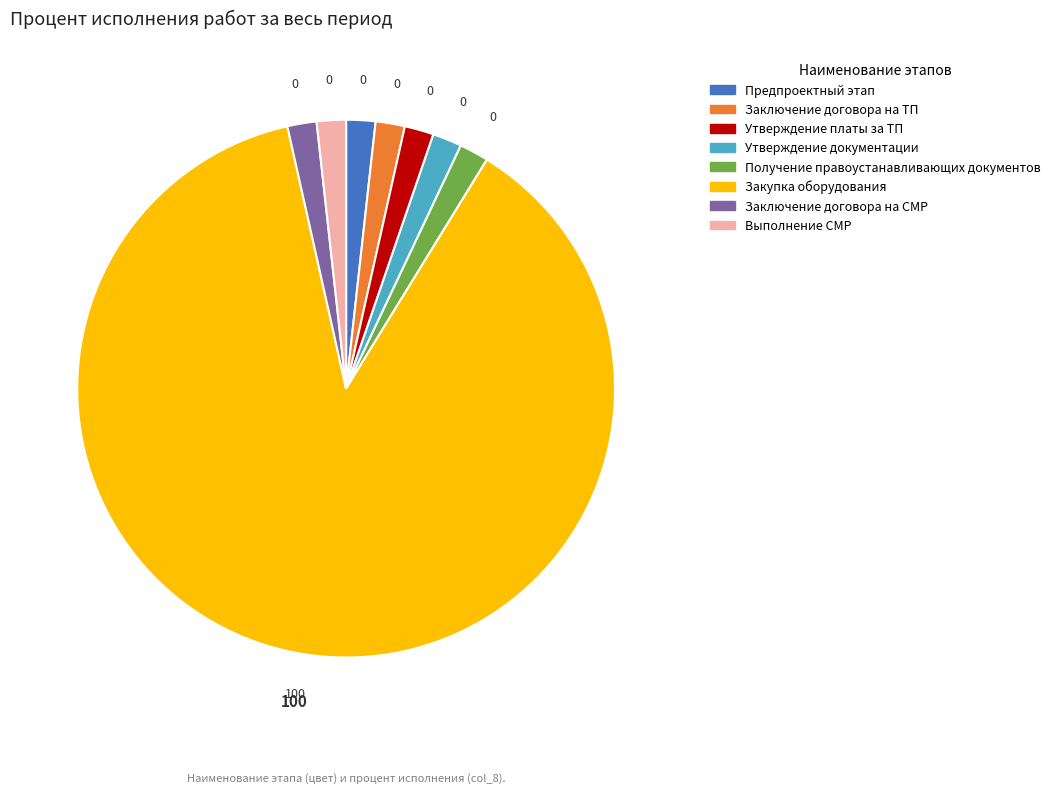

Count the number of slices in the pie.

8